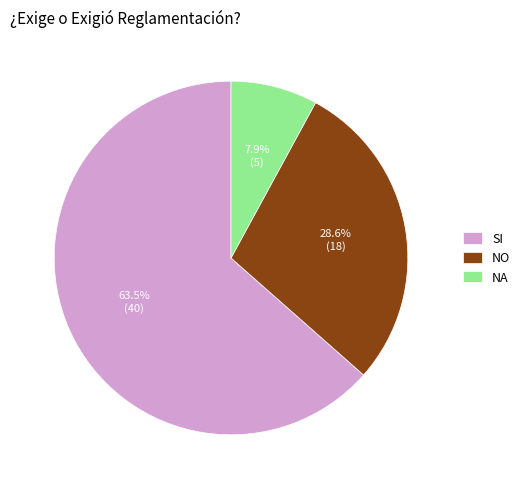

Which category has the biggest portion of the pie?

SI